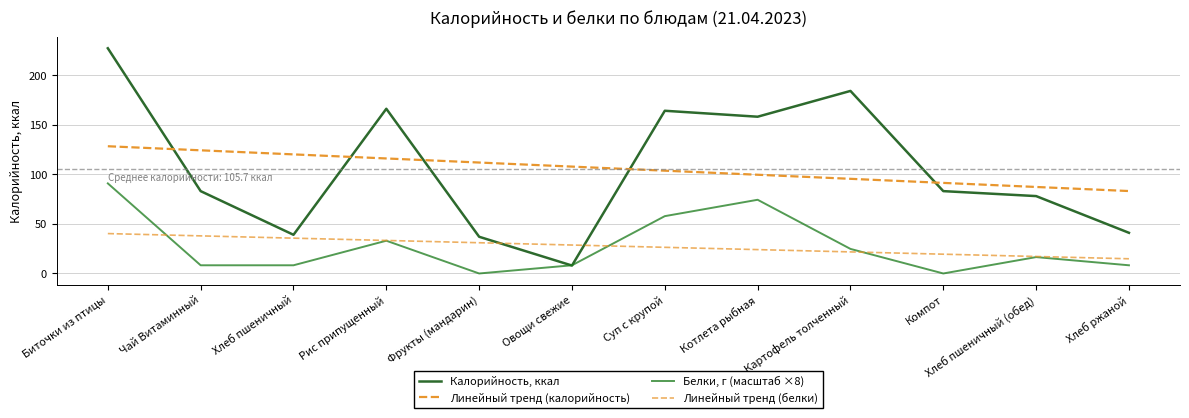

Which series has the largest total across all categories?

Калорийность, ккал